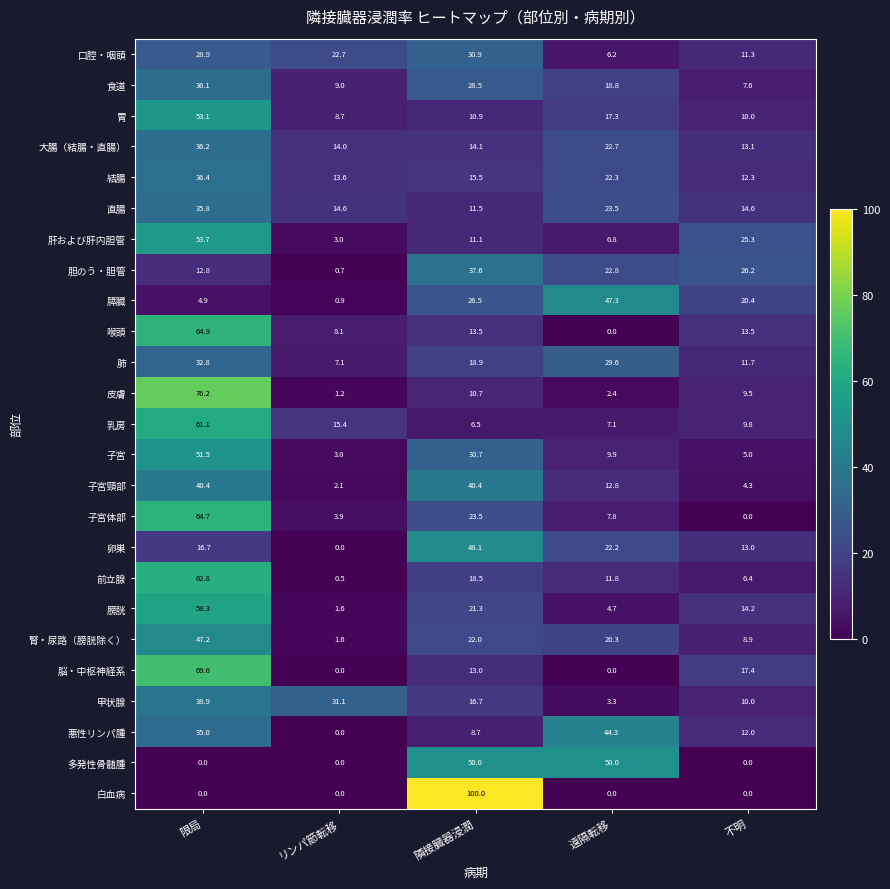

Rank the series by their maximum value, from highest to lowest.

白血病, 皮膚, 脳・中枢神経系, 喉頭, 子宮体部, 前立腺, 乳房, 膀胱, 肝および肝内胆管, 胃, 子宮, 多発性骨髄腫, 卵巣, 膵臓, 腎・尿路（膀胱除く）, 悪性リンパ腫, 子宮頸部, 甲状腺, 胆のう・胆管, 結腸, 大腸（結腸・直腸）, 食道, 直腸, 肺, 口腔・咽頭